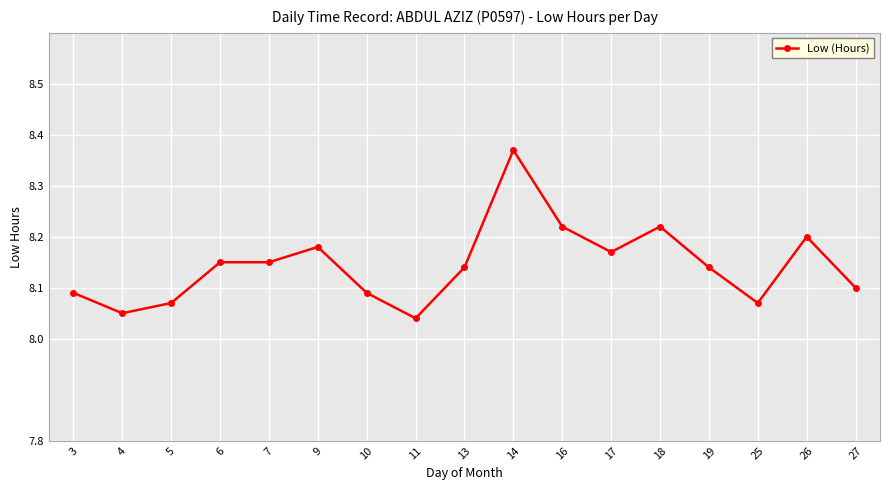

How many values are between 8 and 9?

17